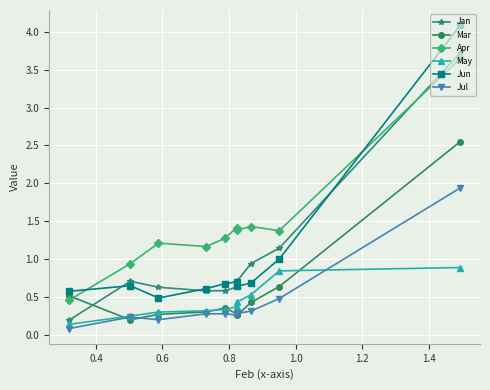

What is the greatest value displayed?

4.1